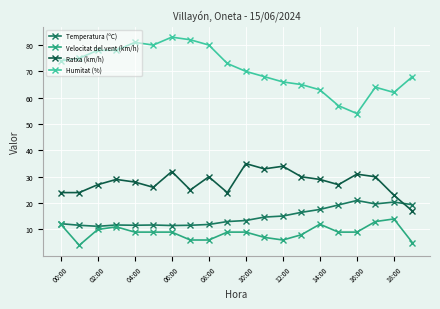

Which series has the widest spread of values?

Humitat (%)